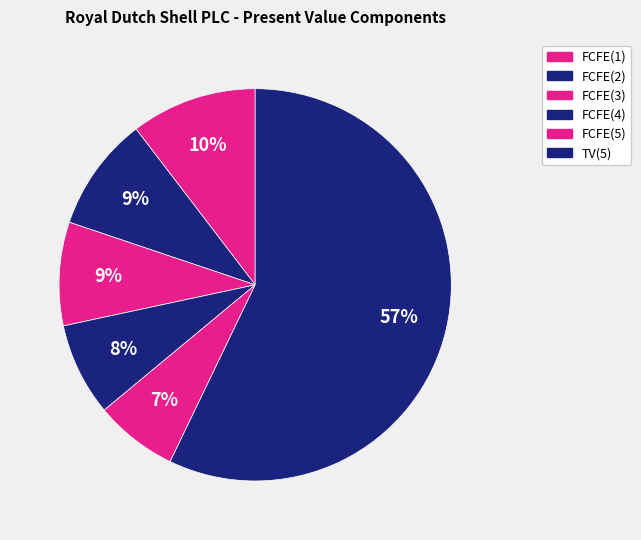

Count the number of slices in the pie.

6